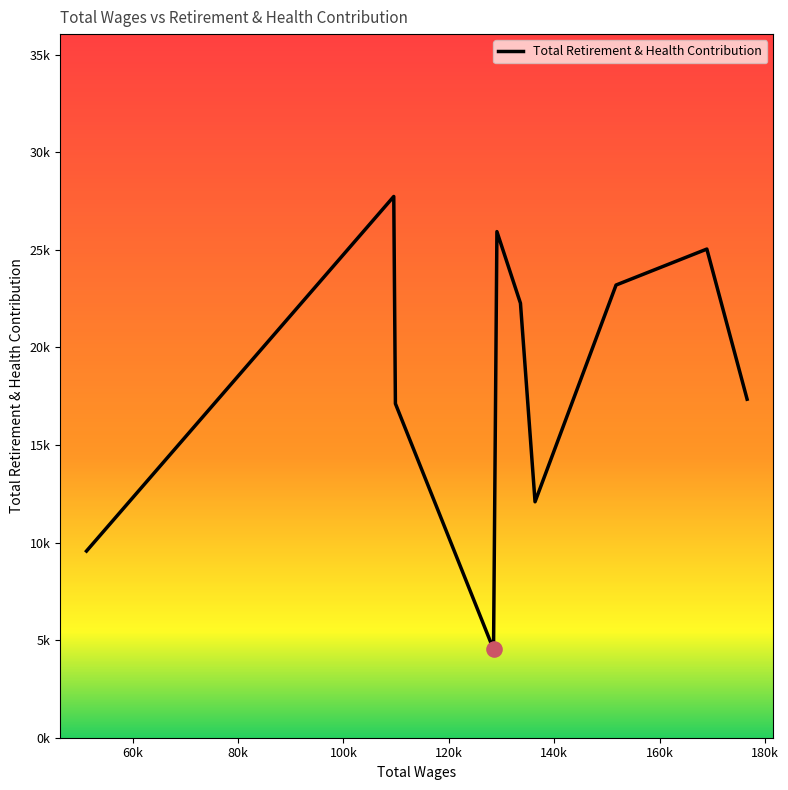

Does the chart have visible grid lines?

No